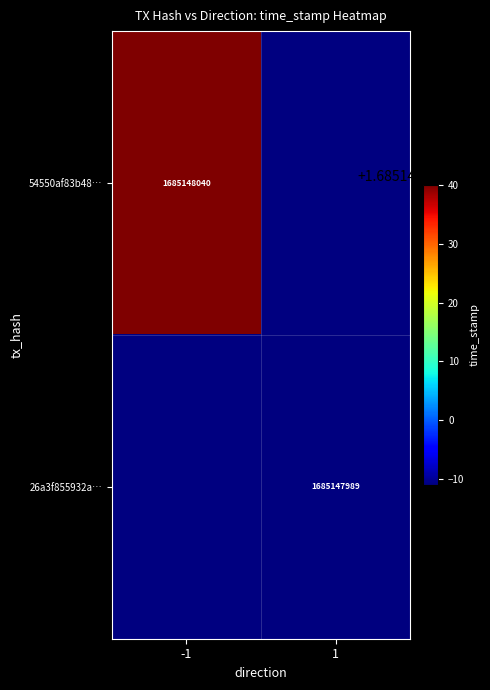

Reading left to right, transcribe all the data shown in this chart.

54550af83b48a9431f235147f65c4f04c700491: -1	1685148040
26a3f855932a3a0c16509dc281e2337d9ff9a54: 1	1685147989